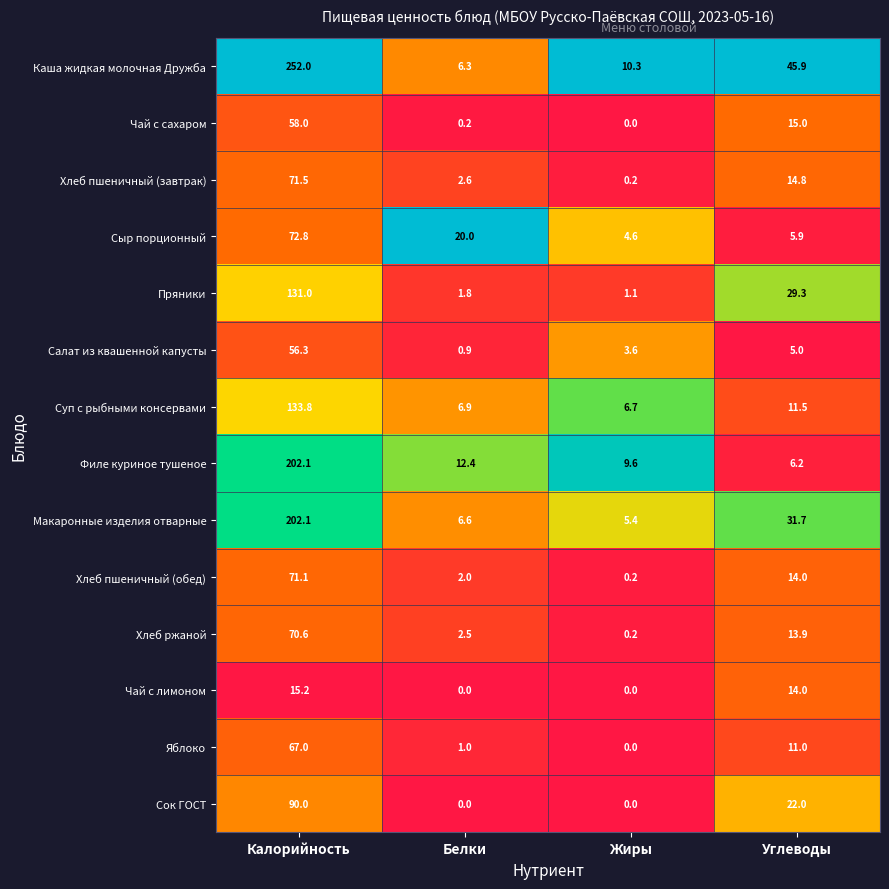

Read the Макаронные изделия отварные value at Углеводы.

31.7